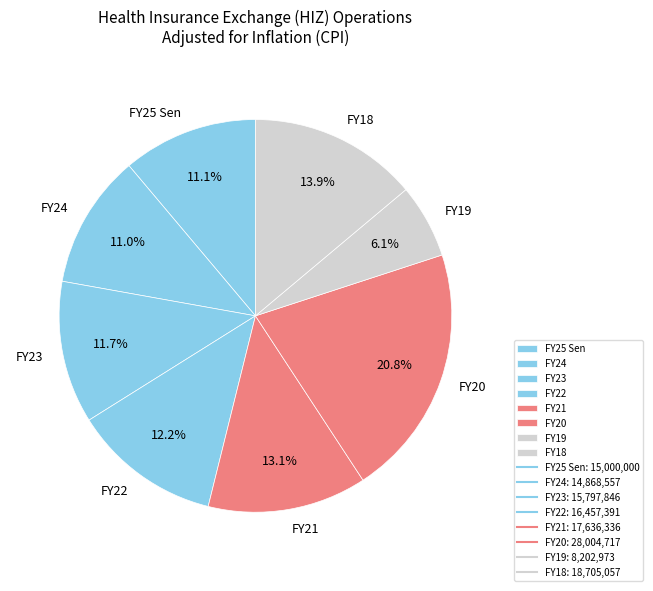

Does FY22 account for over 50% of the chart?

No